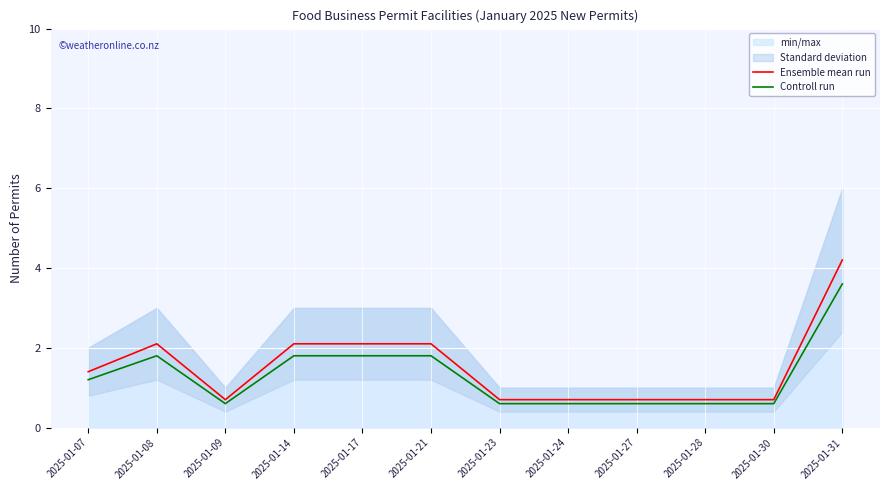

At which label does Ensemble mean run first exceed 1?

2025-01-07